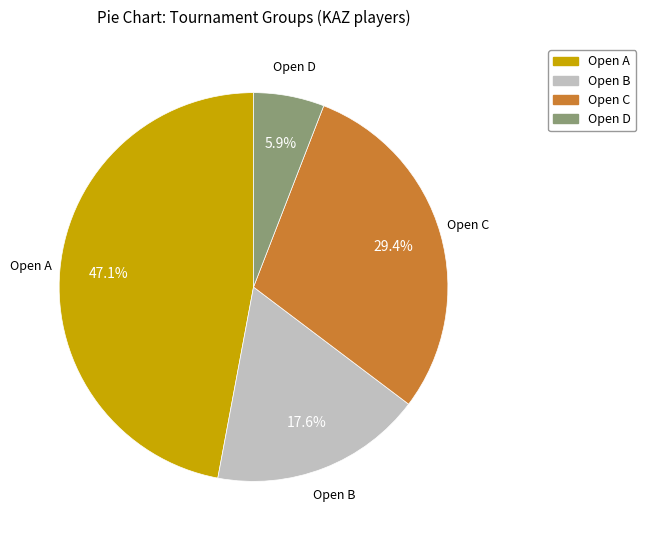

Count the number of slices in the pie.

4